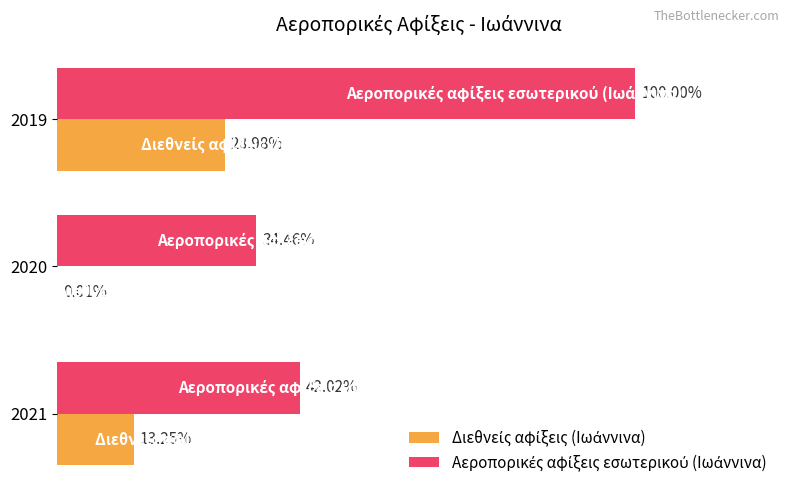

Which series has the largest range (max minus min)?

Αεροπορικές αφίξεις εσωτερικού (Ιωάννινα)